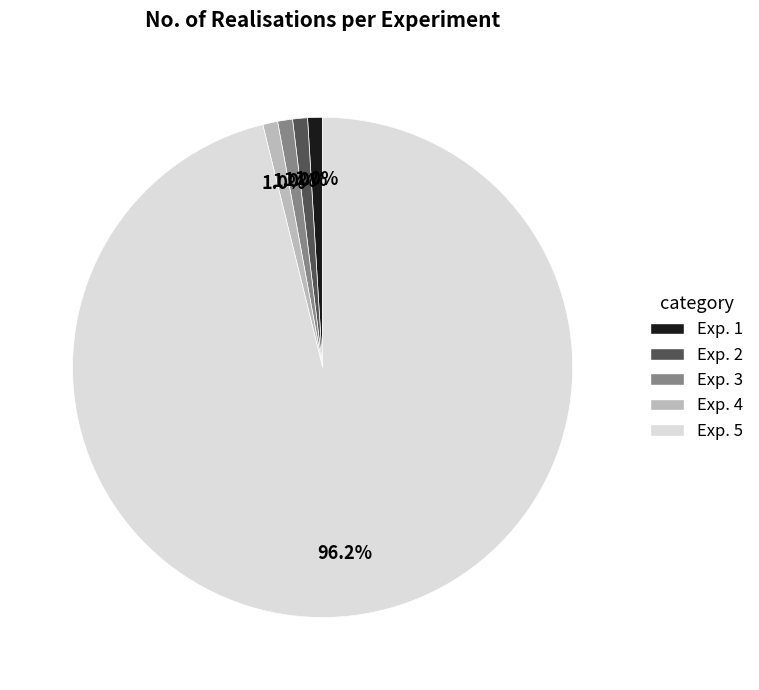

Does Exp. 1 represent more than half of the total?

No